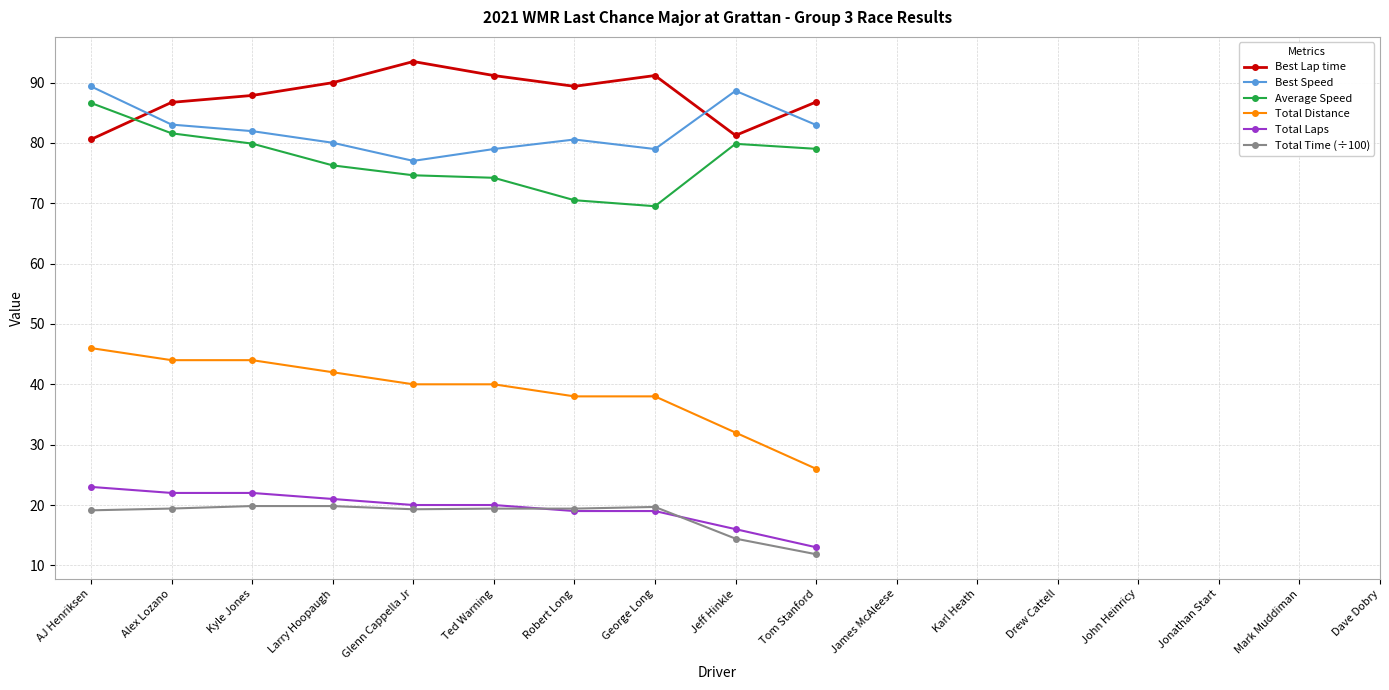

How many data points does each series have?

10